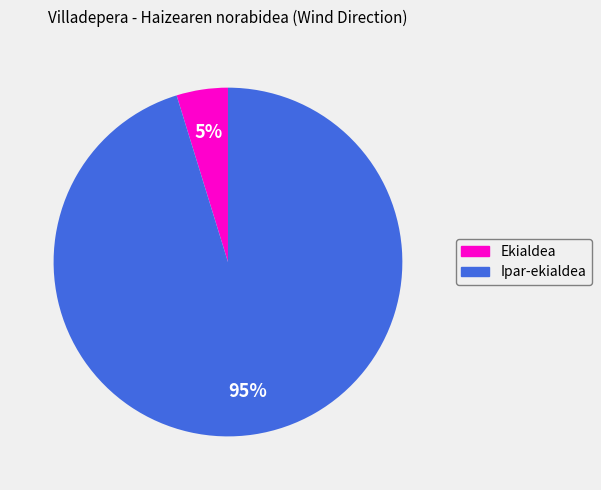

Is there any slice that represents more than half of the pie?

Yes